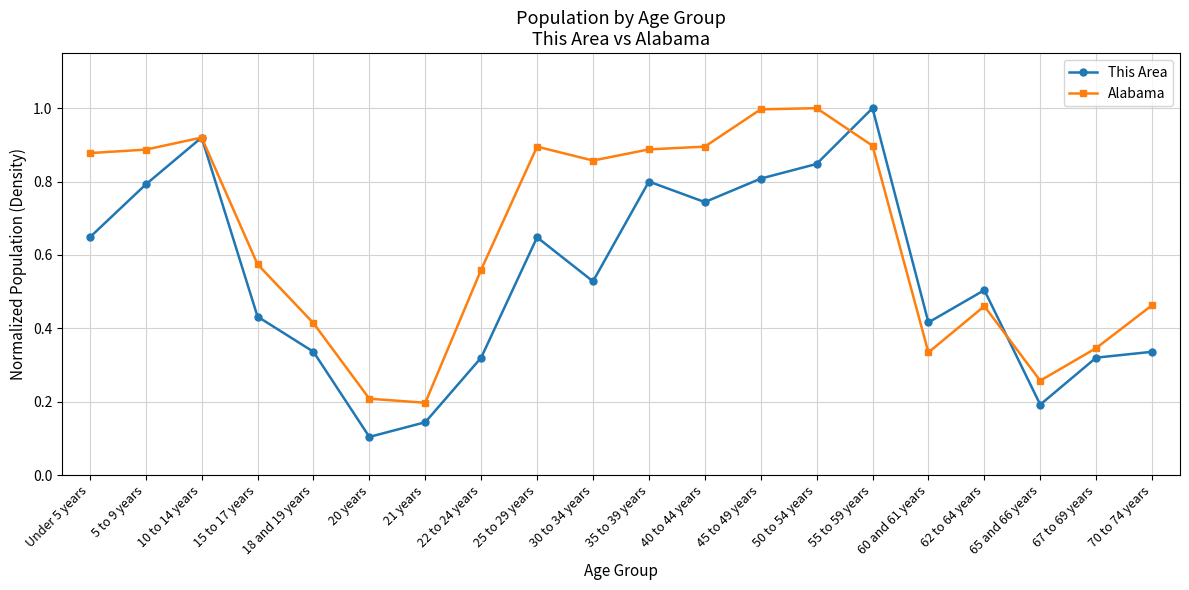

Is it true that This Area equals 0.5 at 62 to 64 years?

True